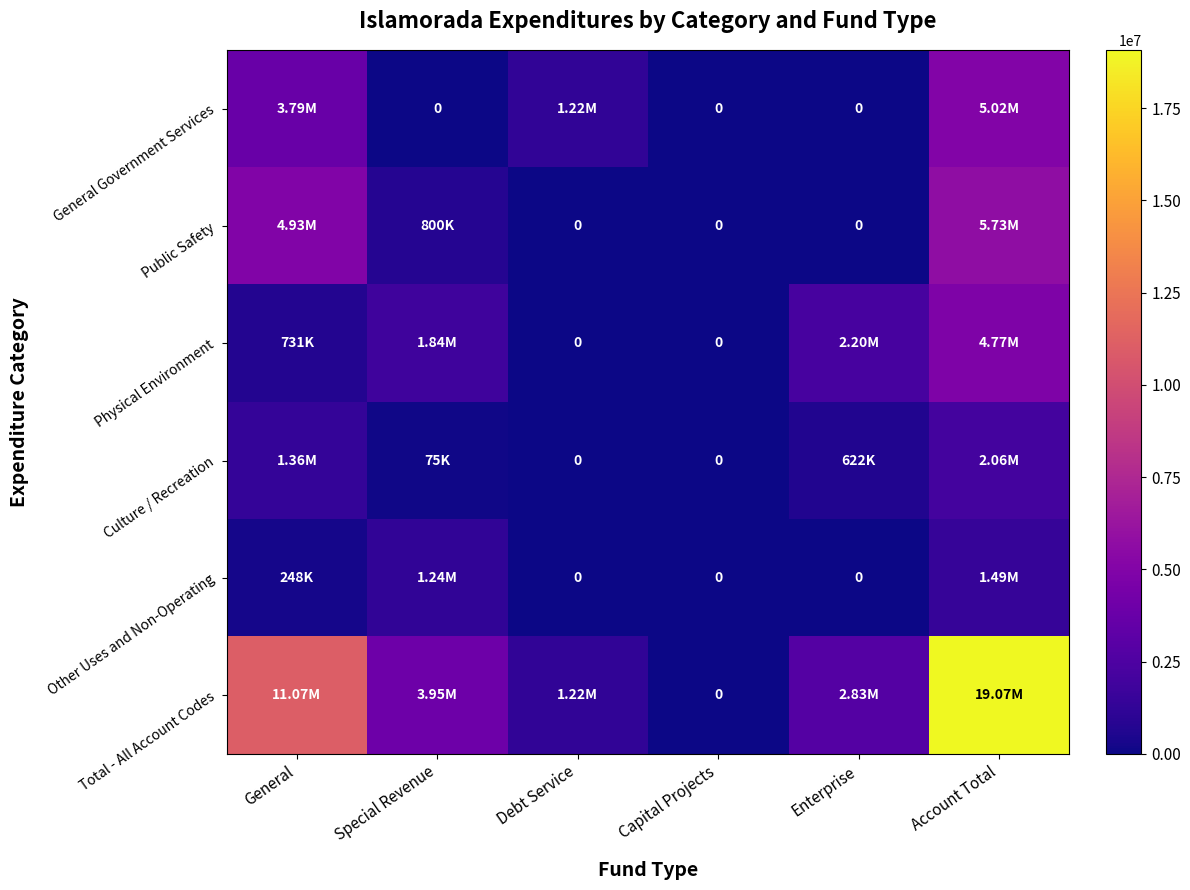

What is the sum of all General Government Services values?

10033638